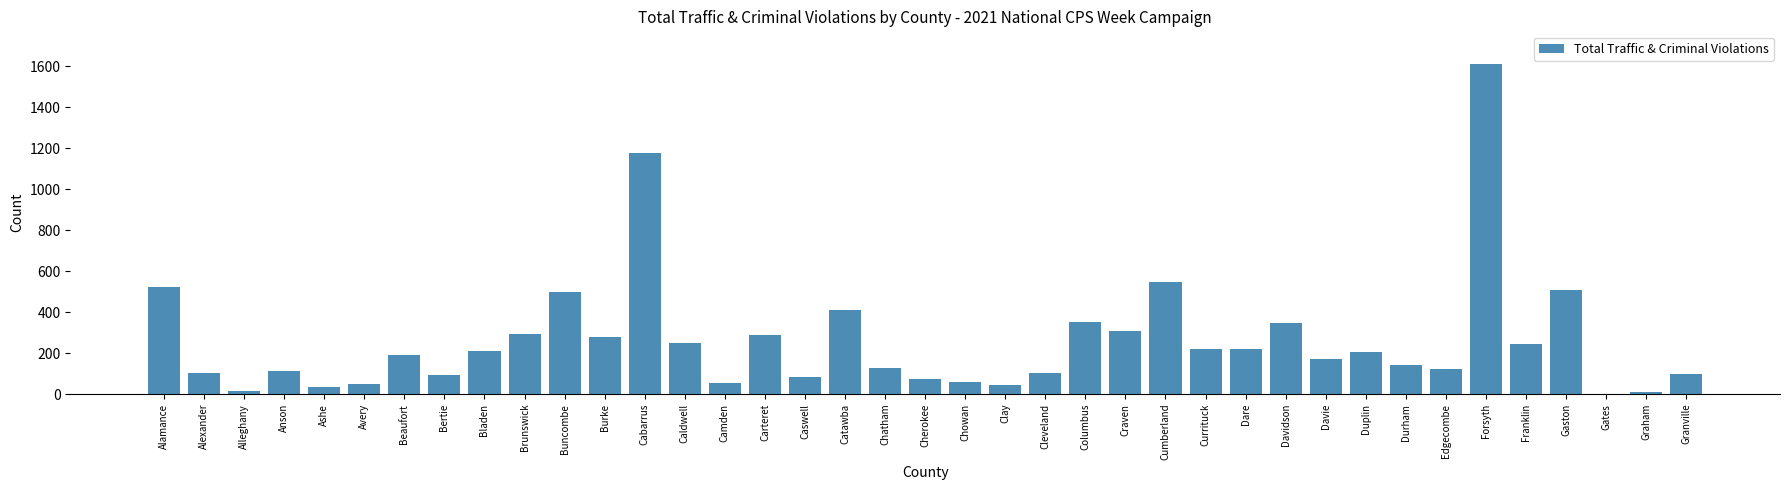

The value at Alleghany is 17. True or false?

True